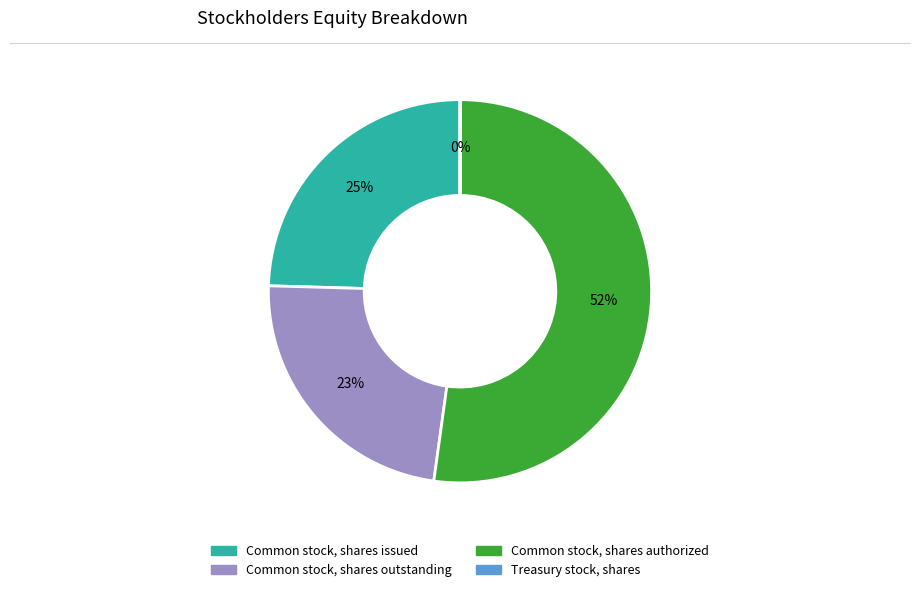

What is the largest slice in the pie chart?

Common stock, shares authorized